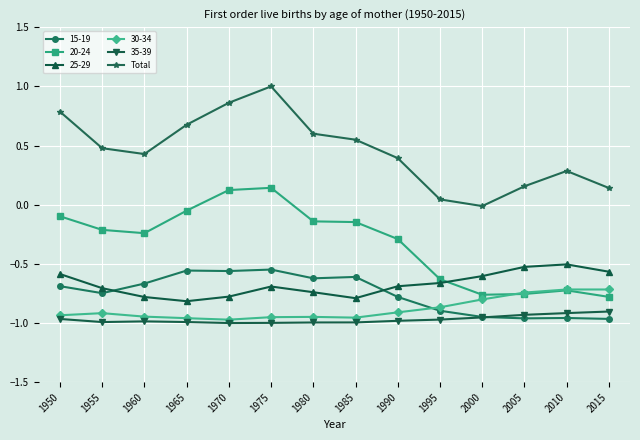

True or false: 15-19 has a value of -1.3 at 1955.

False